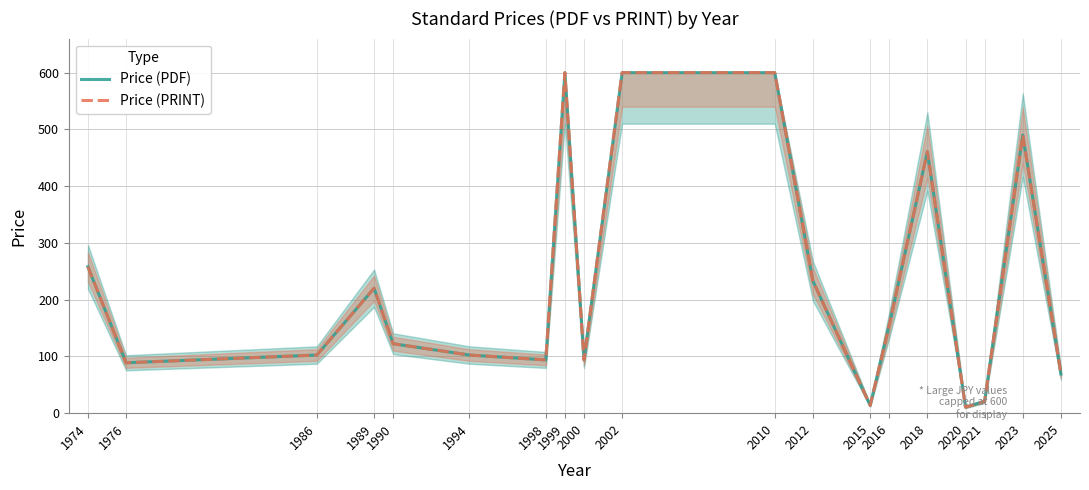

What is the value of the Price (PRINT) point at the 7th from the left?

93.8